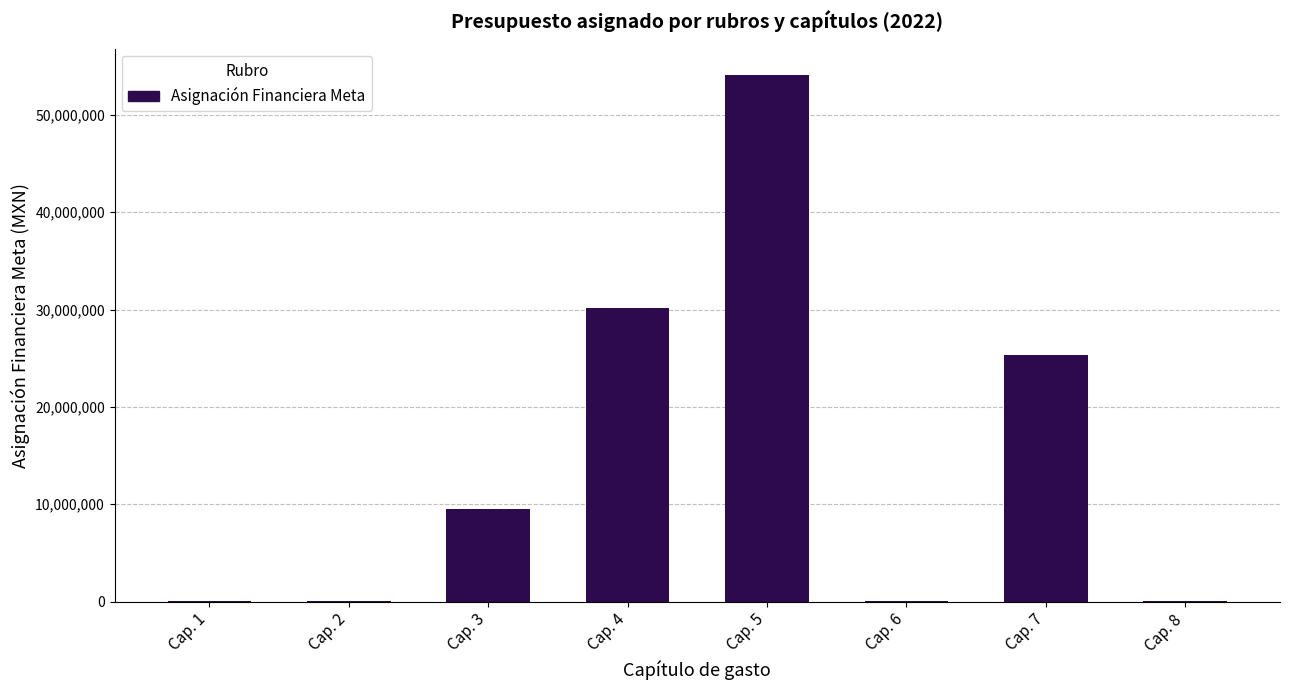

What is the sum of all values?

119198048